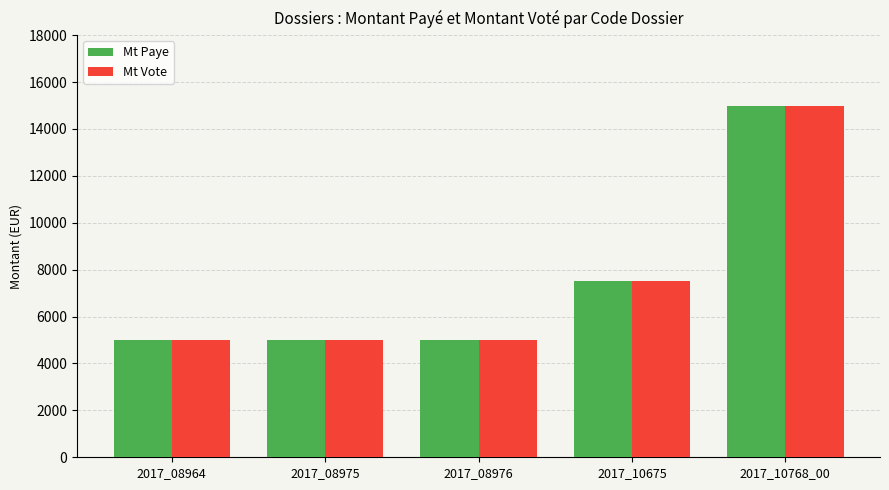

Which category has the highest value in the Mt Paye series?

2017_10768_00